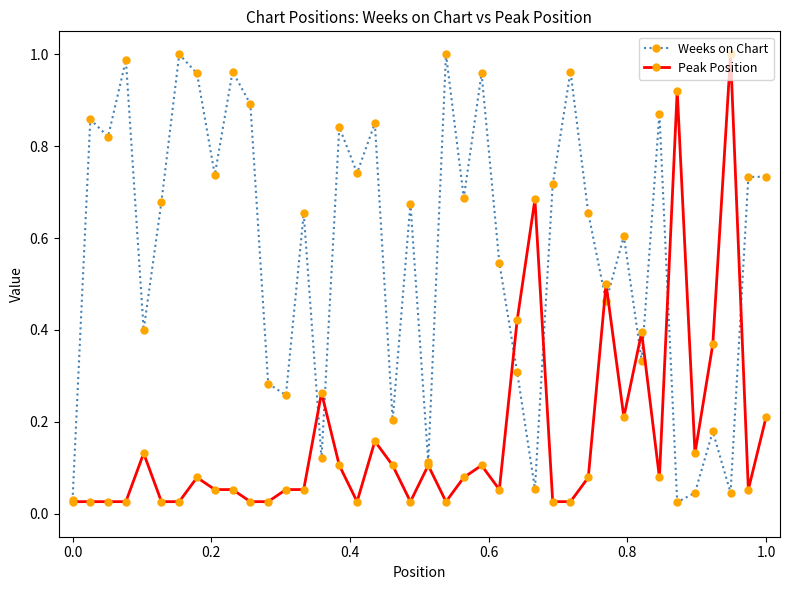

True or false: Weeks on Chart has more than 2 points higher than both neighbors.

True